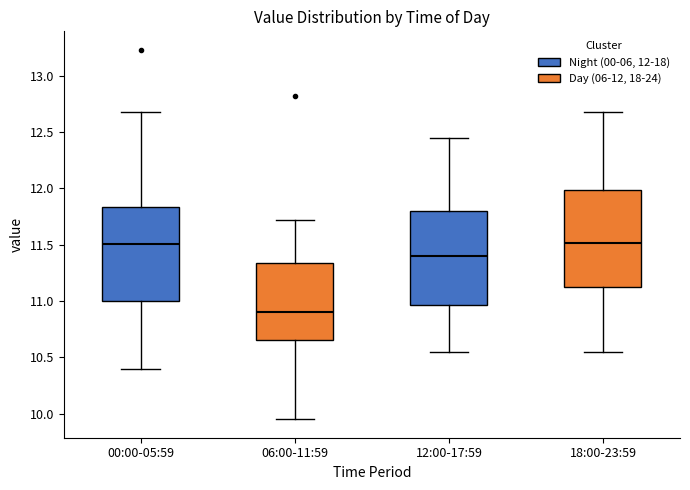

Reading left to right, transcribe this box plot: for each box, give where its median line is, the range the box spans, and where its two whiskers end, as read against the y-axis. The values are not printed on the chart, so give them approximately, as read against the axis.

00:00-05:59: median 11.50, box 11.00 to 11.85, whiskers 10.40 to 12.70
06:00-11:59: median 10.90, box 10.65 to 11.35, whiskers 9.95 to 11.70
12:00-17:59: median 11.40, box 10.95 to 11.80, whiskers 10.55 to 12.45
18:00-23:59: median 11.50, box 11.10 to 12.00, whiskers 10.55 to 12.70